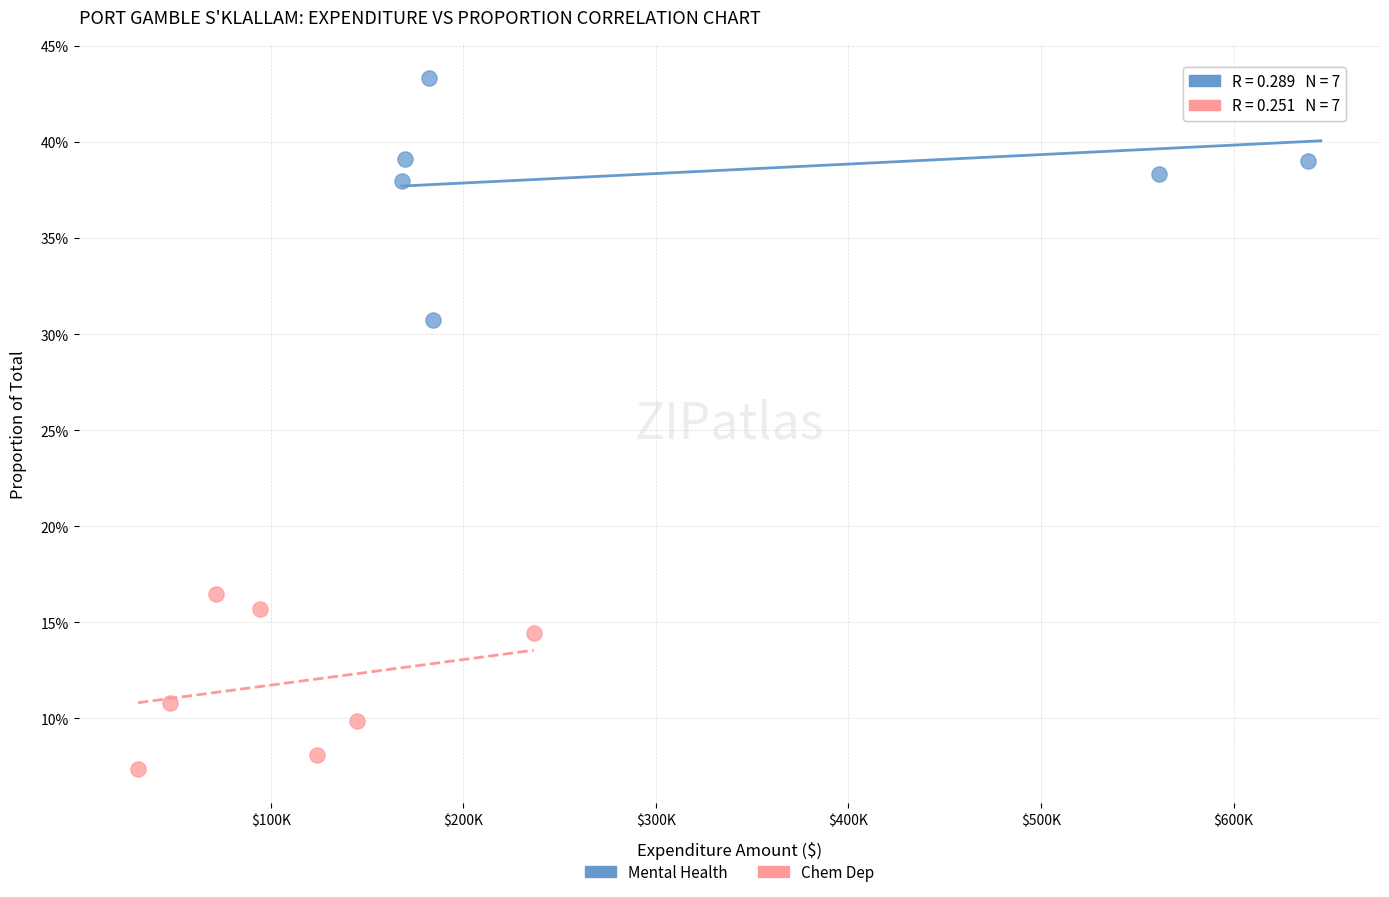

Which series reaches the maximum Y coordinate?

Mental Health